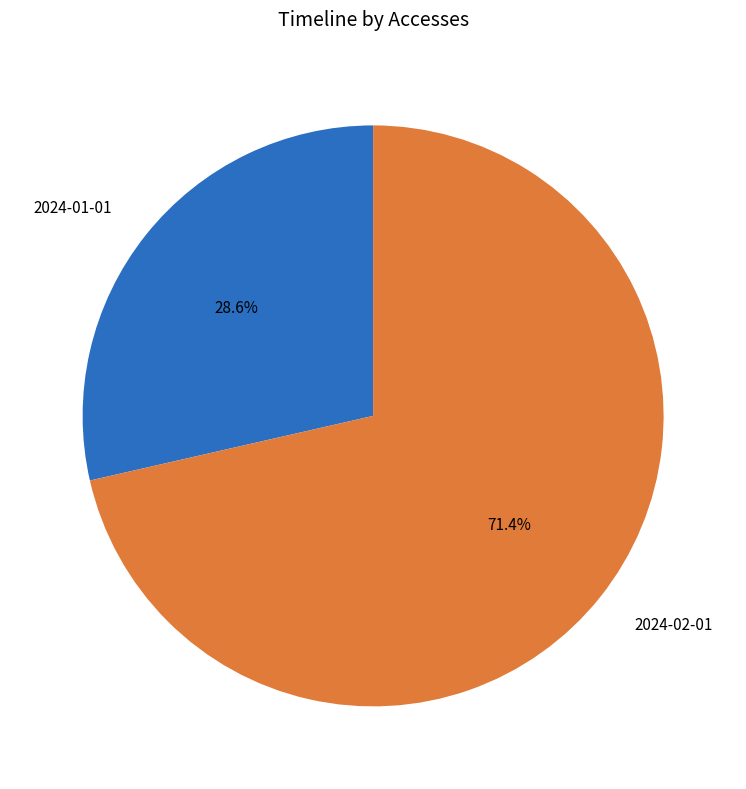

What is the smallest slice in the pie chart?

2024-01-01